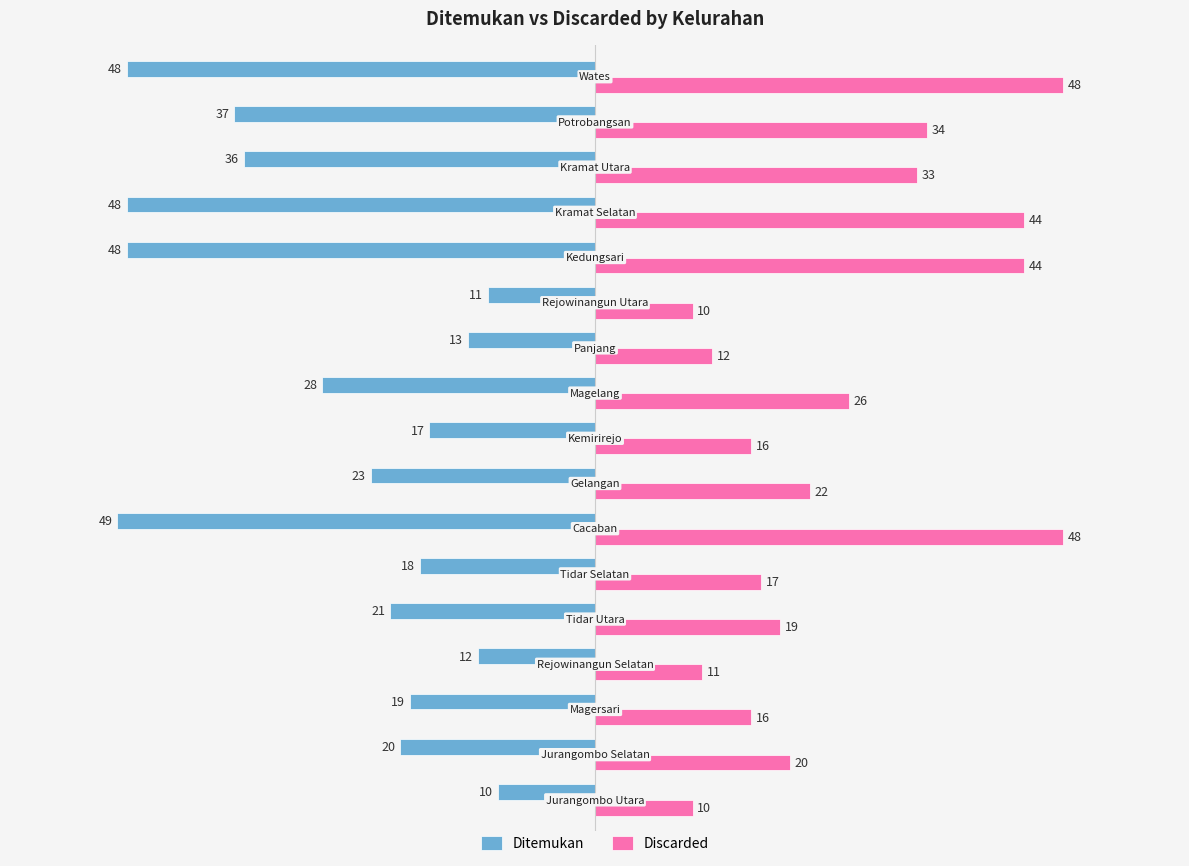

What is the sum of all Ditemukan values?

-458